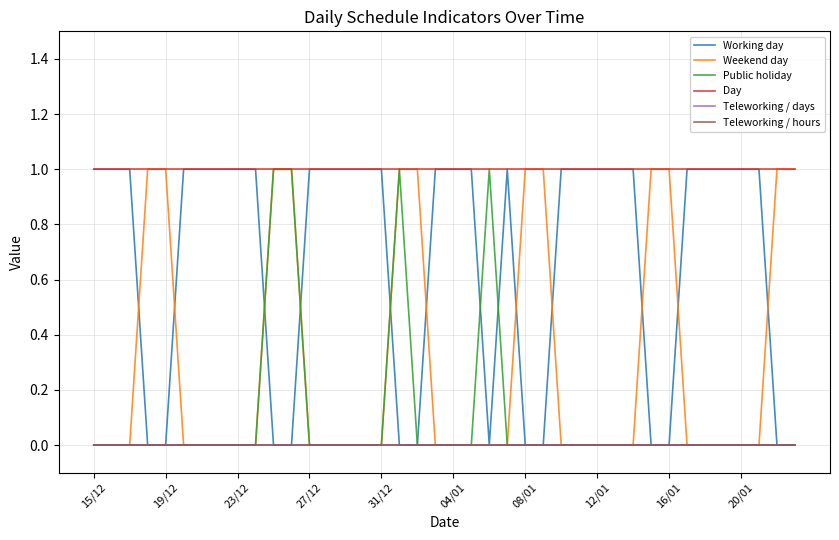

True or false: Weekend day and Teleworking / hours cross at least once.

False